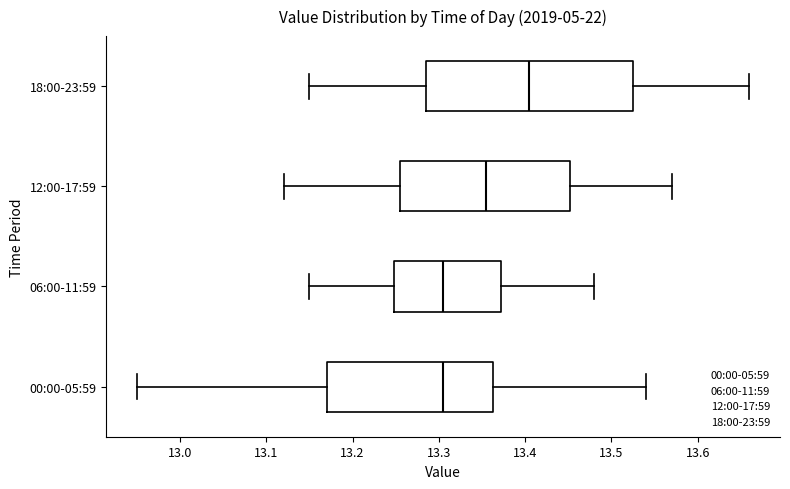

Which box is the widest, from its left edge to its right edge?

18:00-23:59